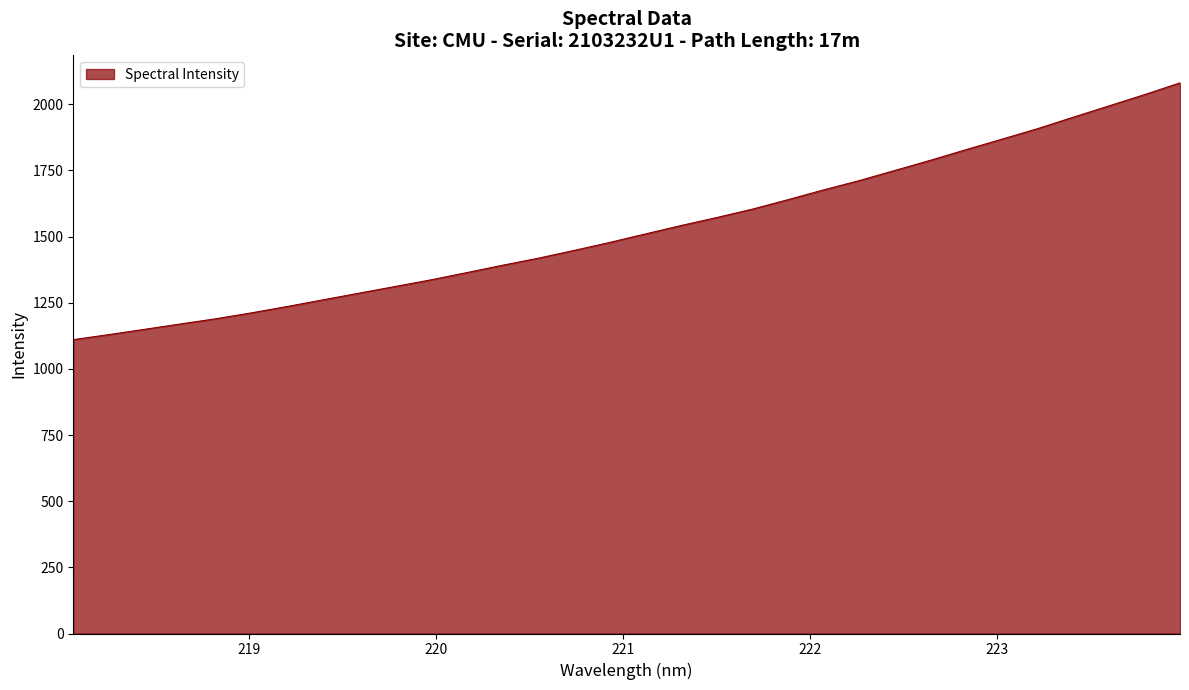

What is the greatest value displayed?

2080.9